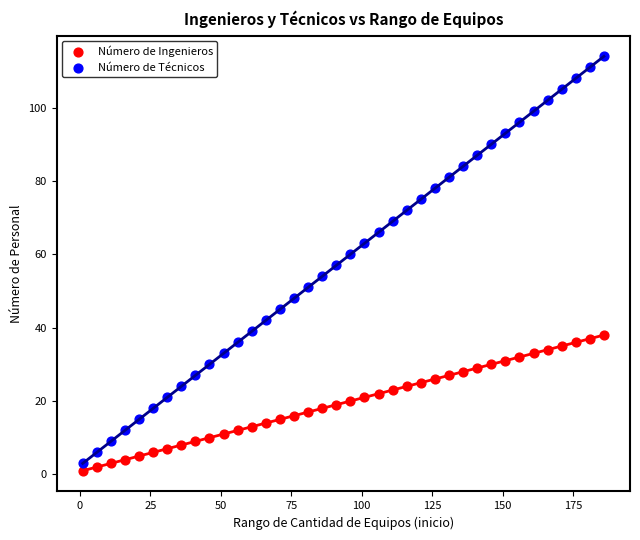

Across all data points, what is the range of Y values (max minus min)?

113